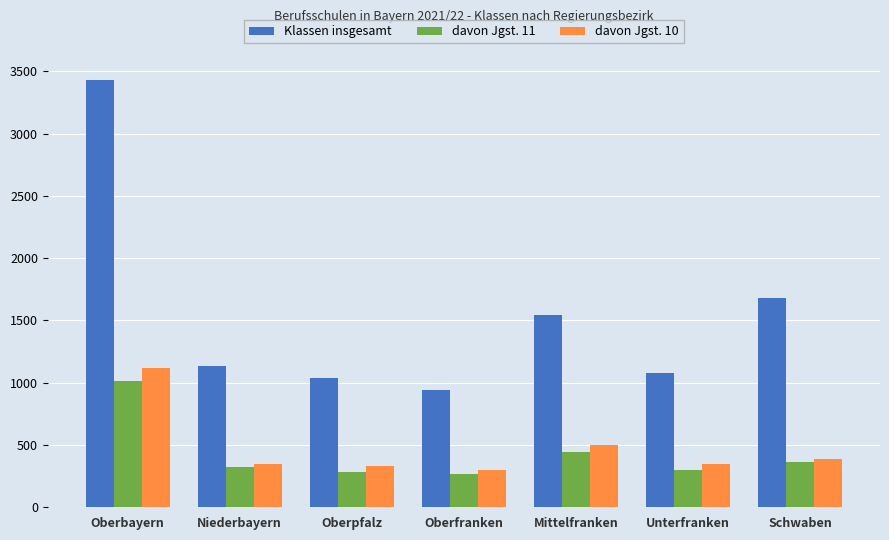

What is the value of the davon Jgst. 10 bar at the 1st from the left?

1118